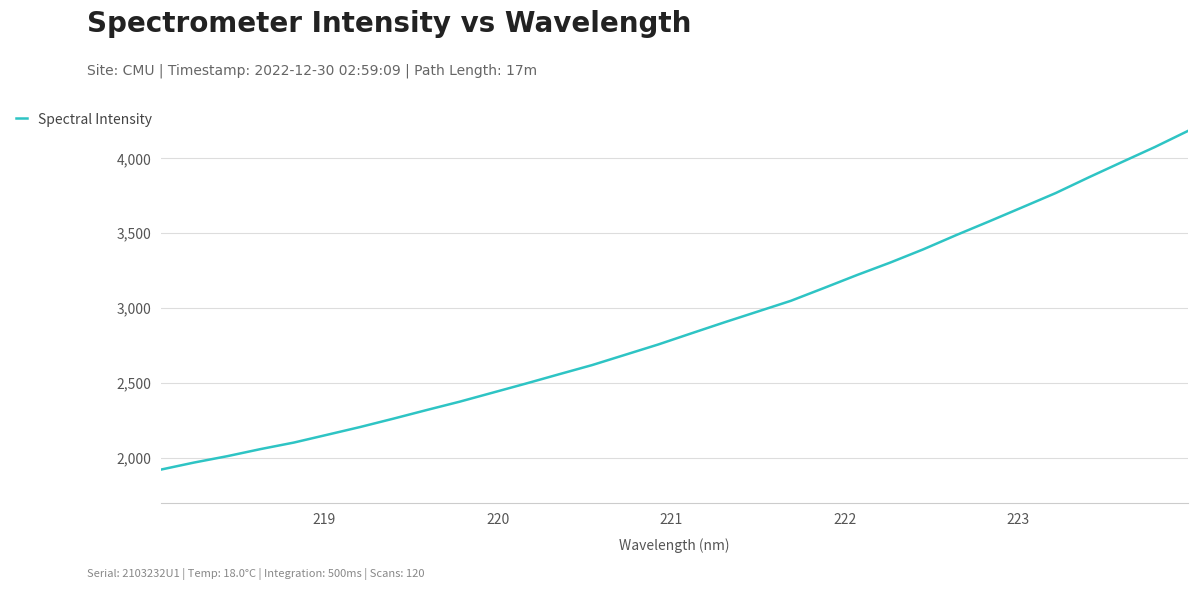

What is the greatest value displayed?

4183.0